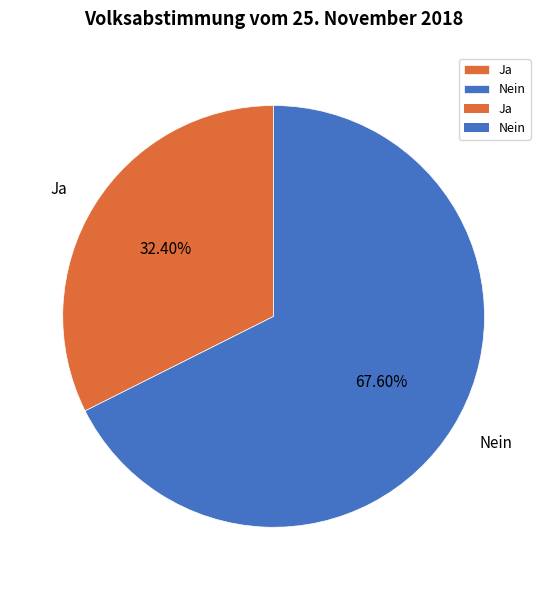

Which category accounts for the majority?

Nein